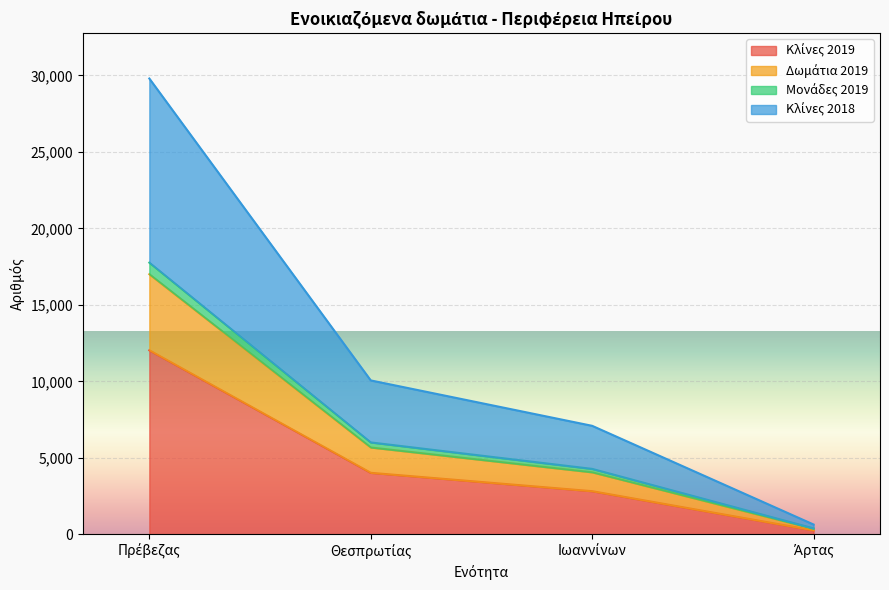

Which series has the largest range (max minus min)?

Κλίνες 2018